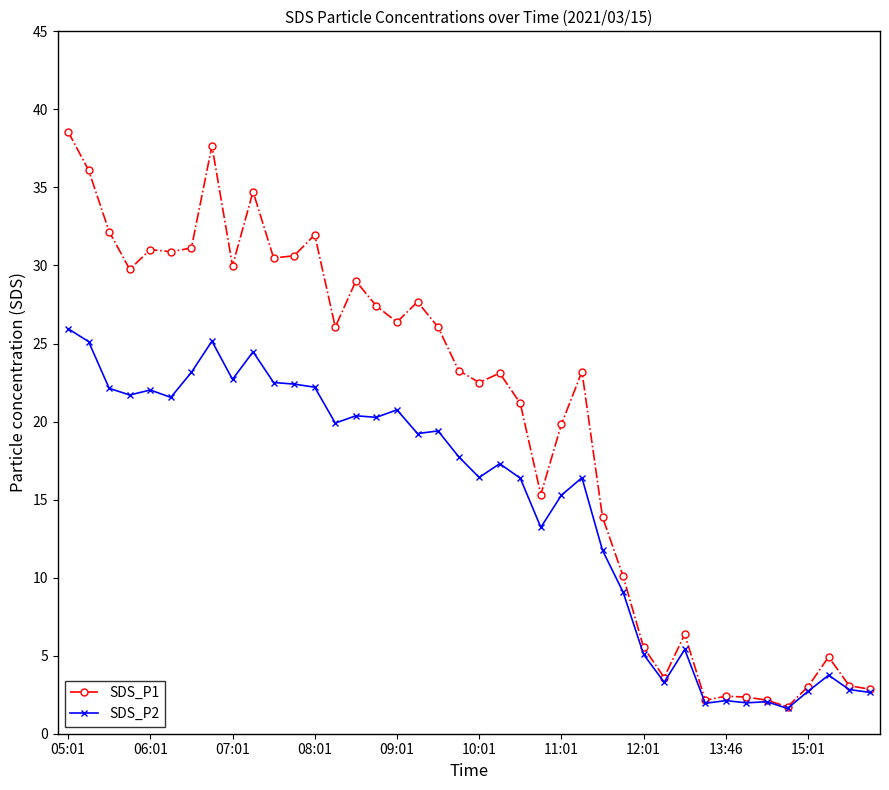

Rank the series by their maximum value, from lowest to highest.

SDS_P2, SDS_P1